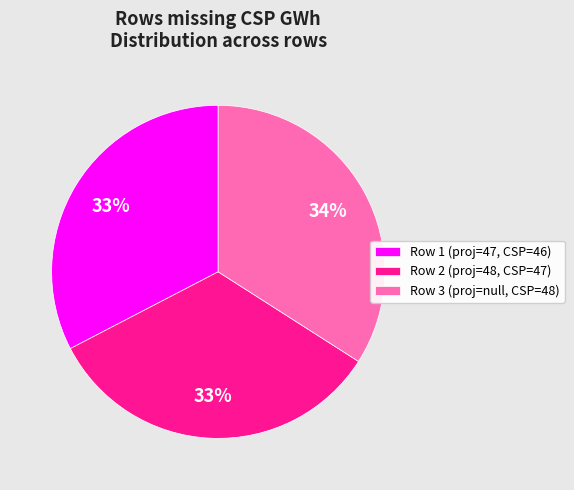

What is the ratio of the value at Row 3 (proj=null, CSP=48) to the value at Row 1 (proj=47, CSP=46)?

1.0